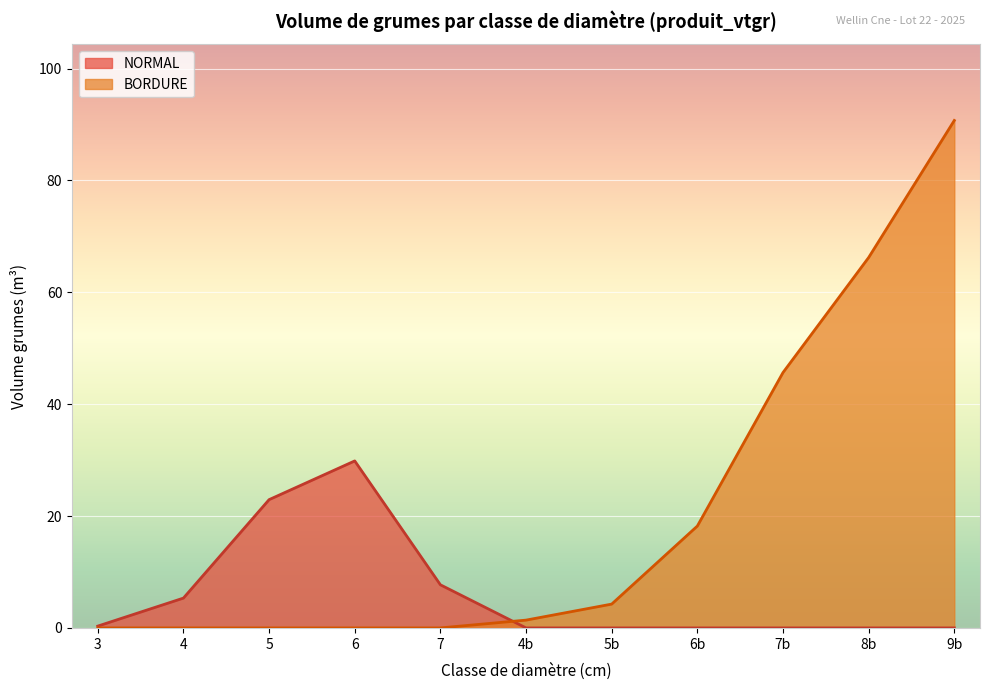

At which category is the sum across all series the highest?

9b